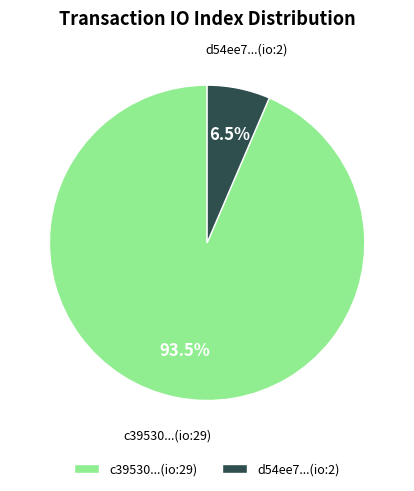

Which has a higher value, c39530...(io:29) or d54ee7...(io:2)?

c39530...(io:29)